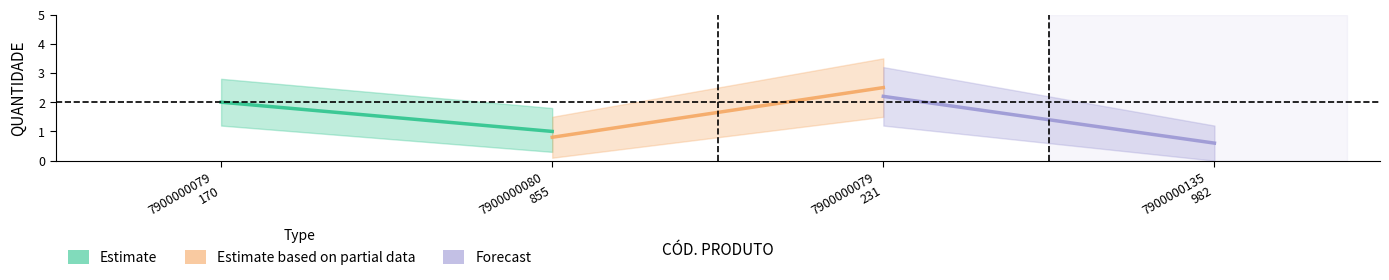

What is the value of the Forecast point at the 2nd from the left?

0.6